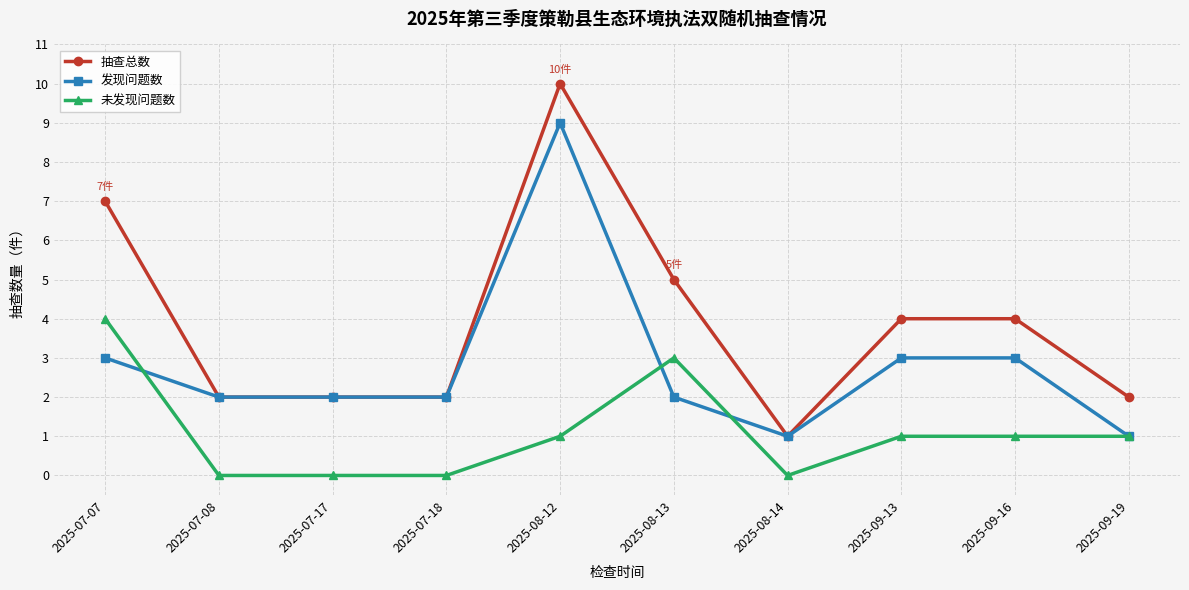

At which label is 抽查总数 closest to 5?

2025-08-13